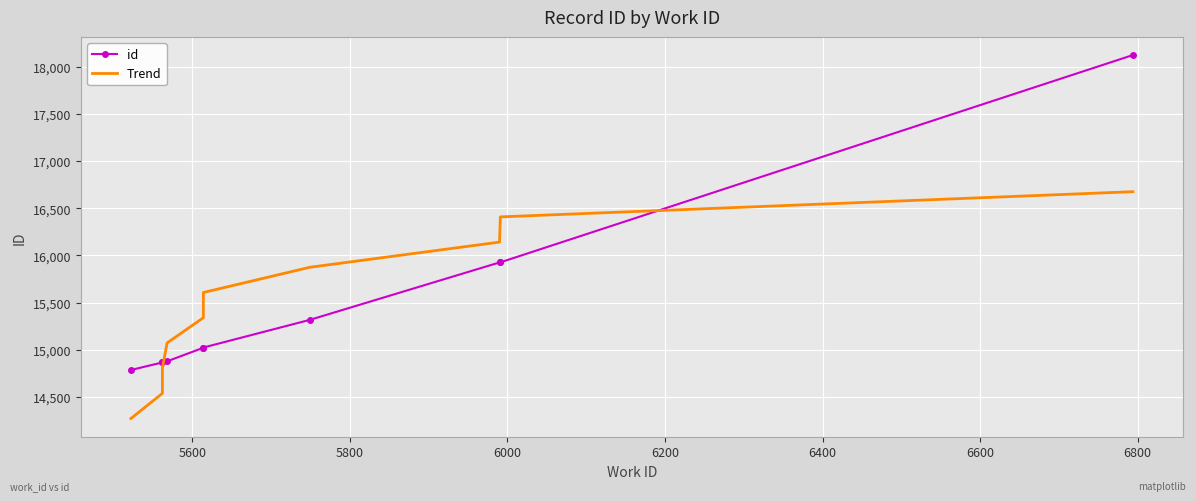

Reading left to right, list all the values displayed in this chart.

id: 14785.0	14865.0	14866.0	14877.0	15021.0	15023.0	15316.0	15925.0	15926.0	18123.0
Trend: 14270.4	14537.6	14804.8	15071.9	15339.1	15606.3	15873.5	16140.6	16407.8	16675.0